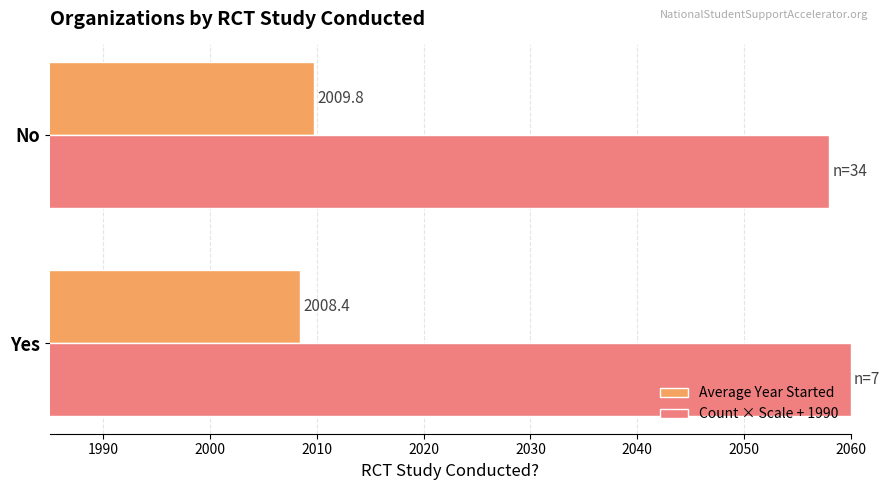

True or false: Count × Scale + 1990 has a value of 2058.0 at No.

True